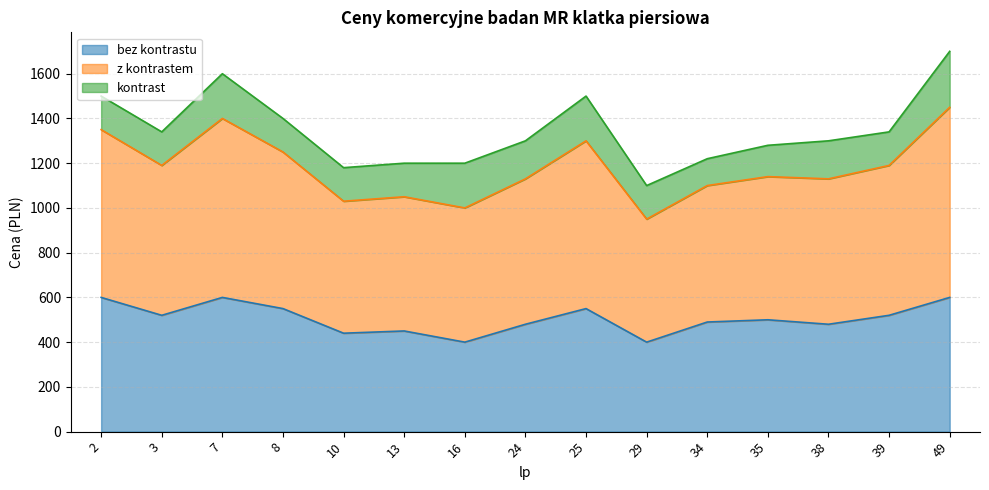

At which category is the sum across all series the highest?

49